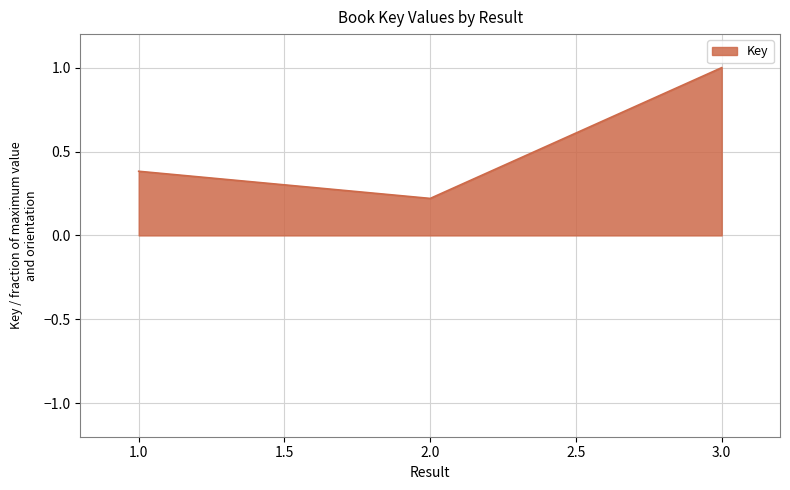

The chart shows a value of 0.2 at 1.0. True or false?

False